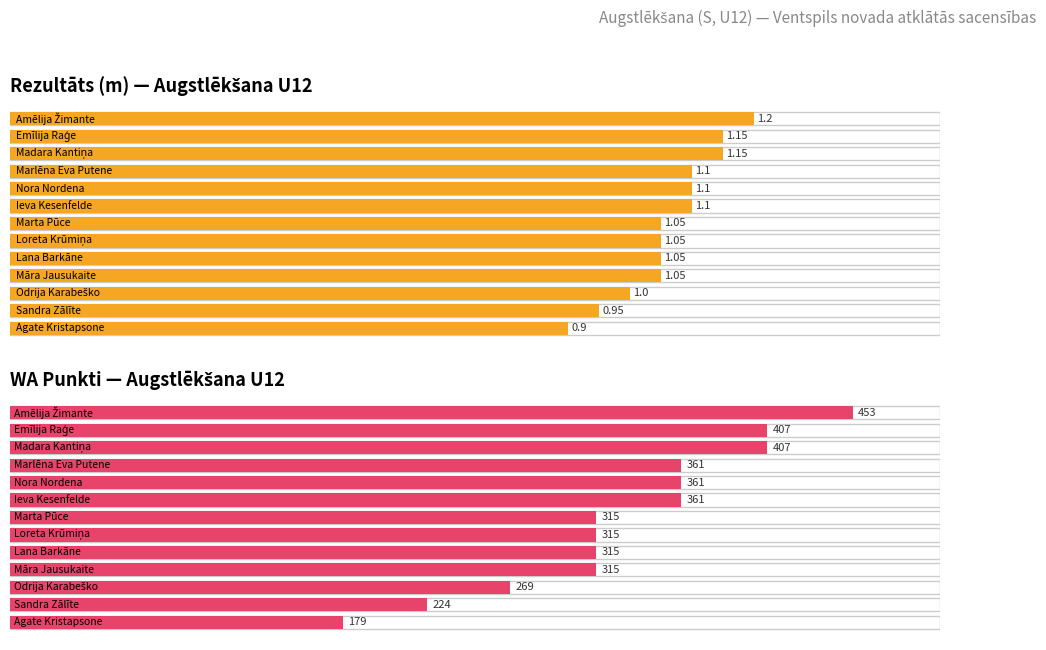

What is the difference between the maximum and minimum values in the Rezultāts series?

0.3